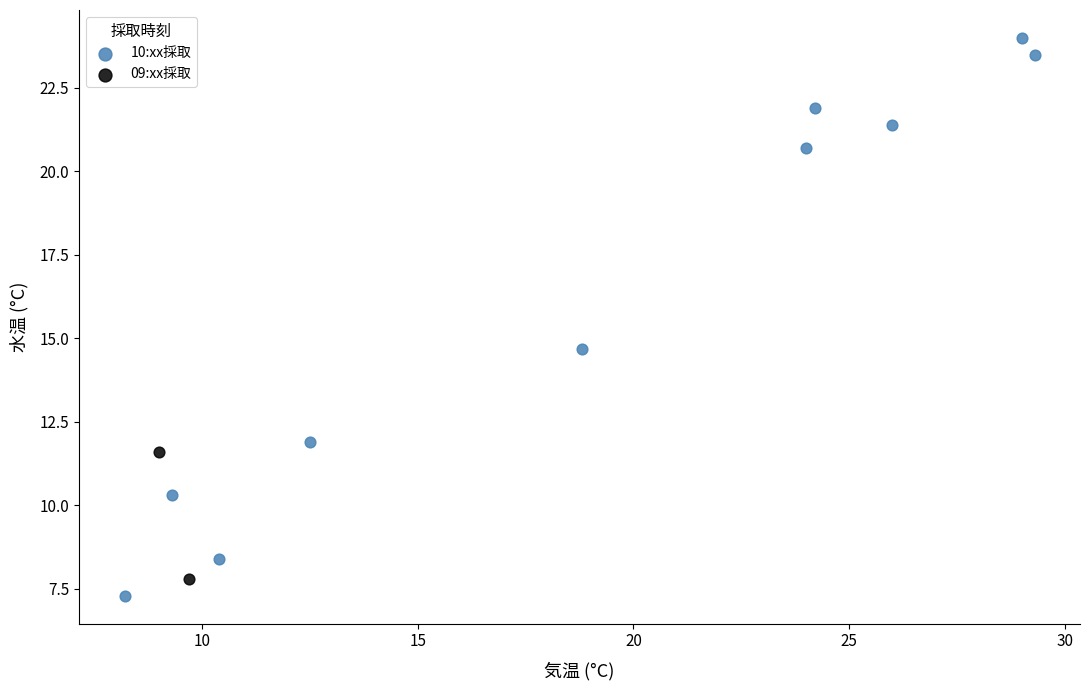

Which series contains the lowest Y value?

10:xx採取